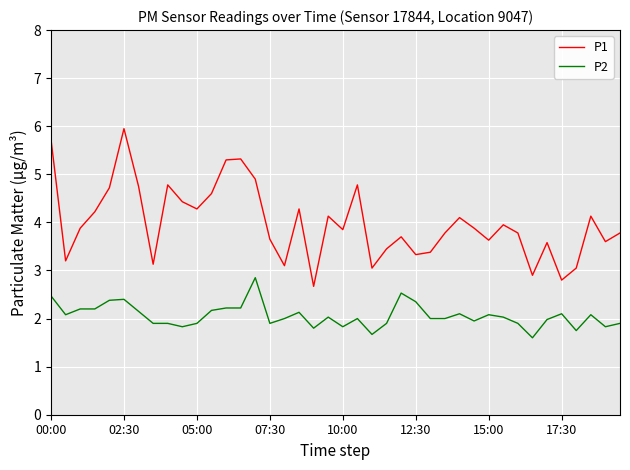

What is the average value of the P2 series?

2.1